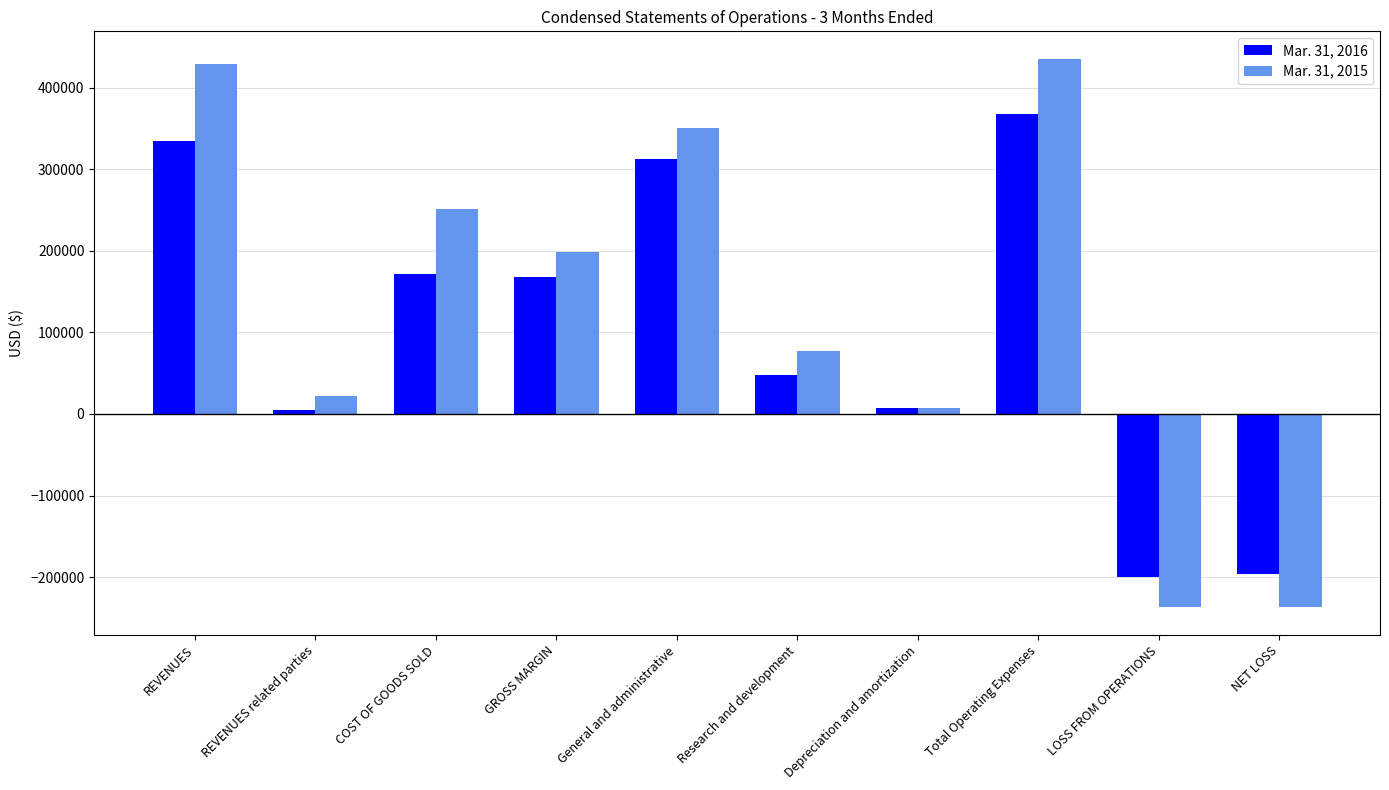

Which series has the largest range (max minus min)?

Mar. 31, 2015